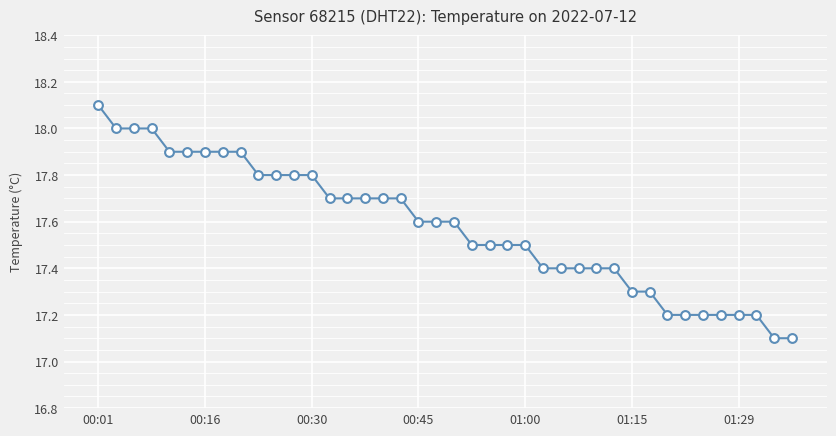

What is the minimum value shown in the chart?

17.1